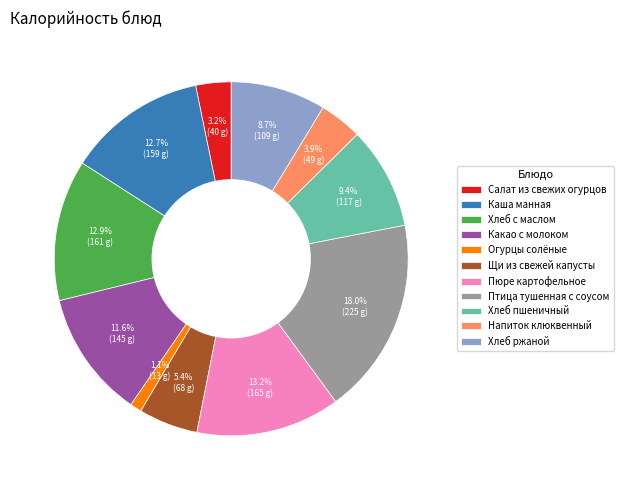

Approximately how many times larger is the value at Огурцы солёные compared to Салат из свежих огурцов?

0.3